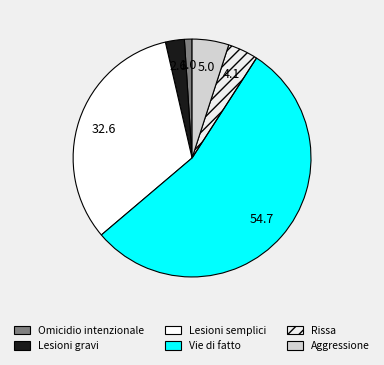

Rank the categories by value from highest to lowest.

Vie di fatto, Lesioni semplici, Aggressione, Rissa, Lesioni gravi, Omicidio intenzionale